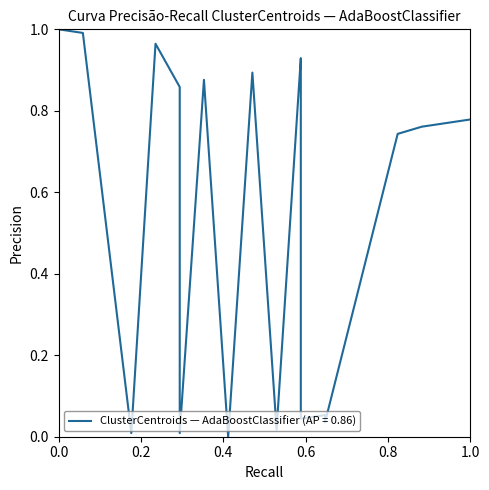

What is the value of the 1st point from the left?

1.0